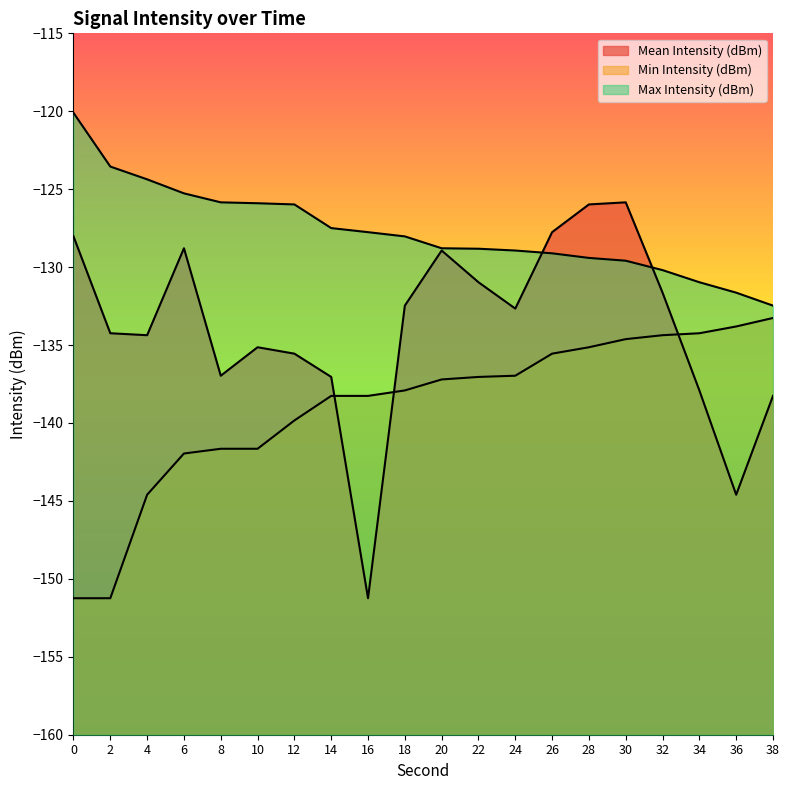

What is the difference between the maximum and second lowest values in the Mean Intensity (dBm) series?

18.8